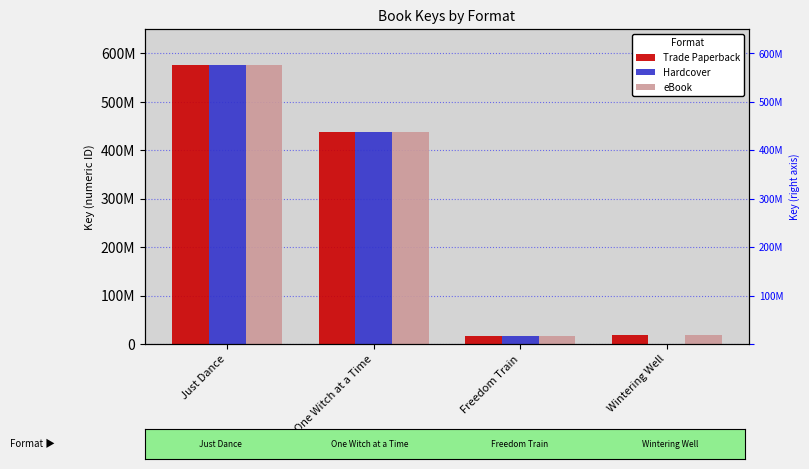

Count the number of categories in the chart.

4